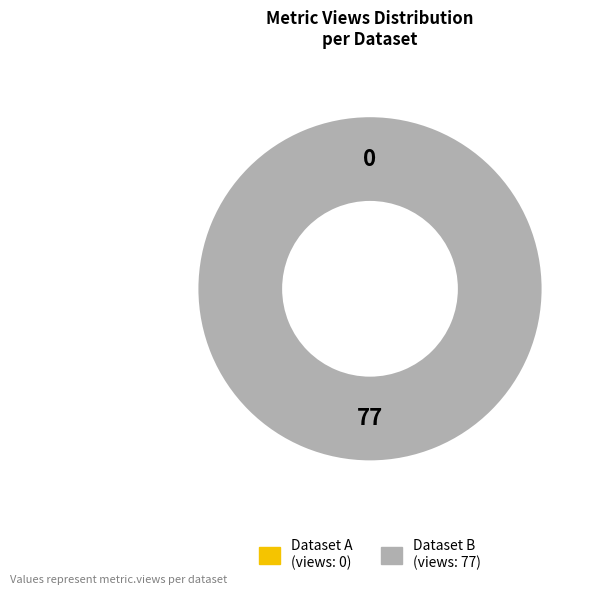

Which slice is the smallest?

649bbe6f078190f8a1e771a7